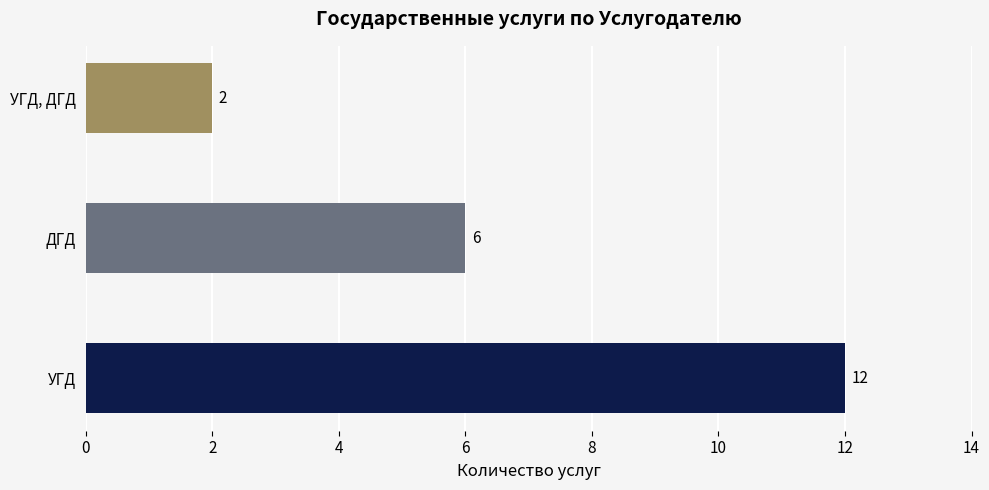

What is the change in value from УГД to ДГД?

-6